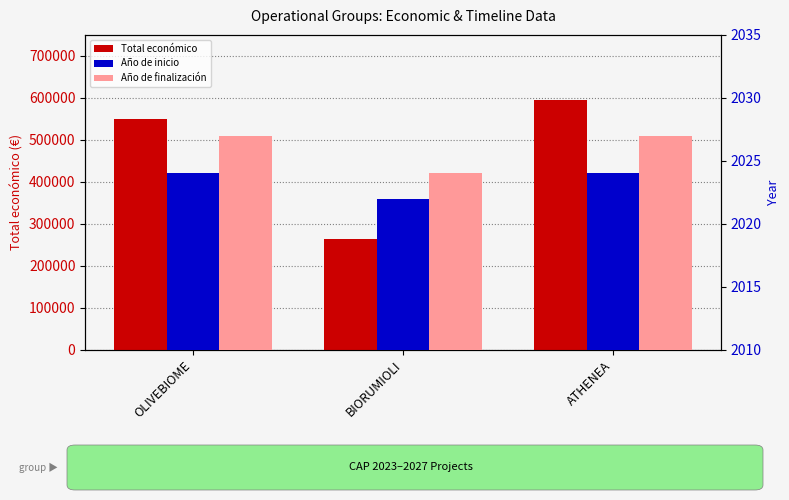

What is the difference between the maximum and minimum values in the Año de finalización series?

3